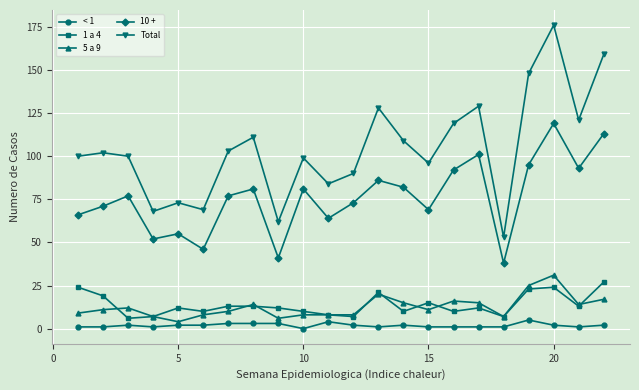

What is the maximum value shown in the chart?

176